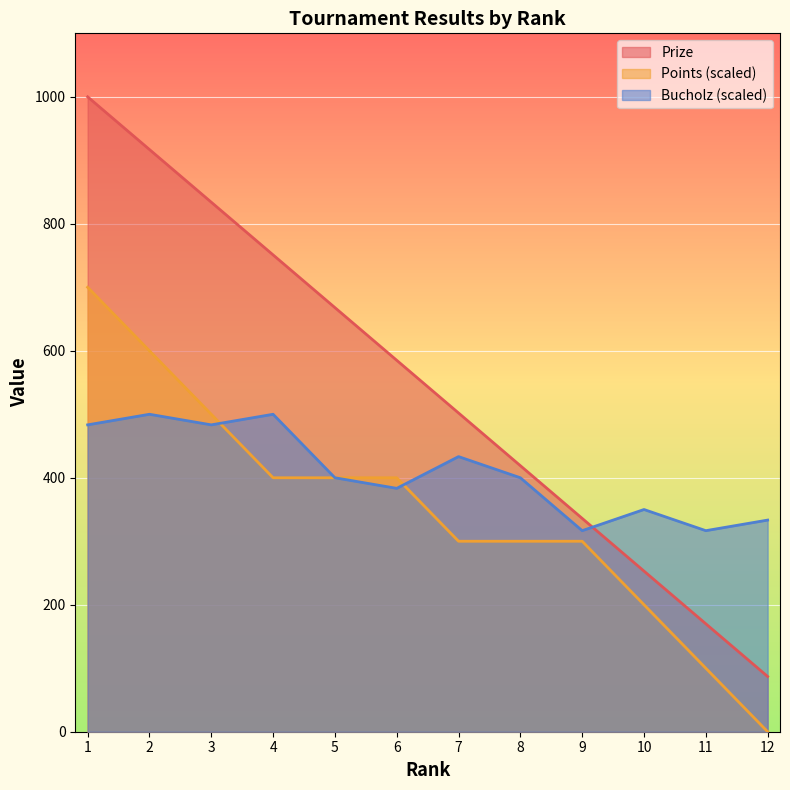

How many data points does each series have?

12